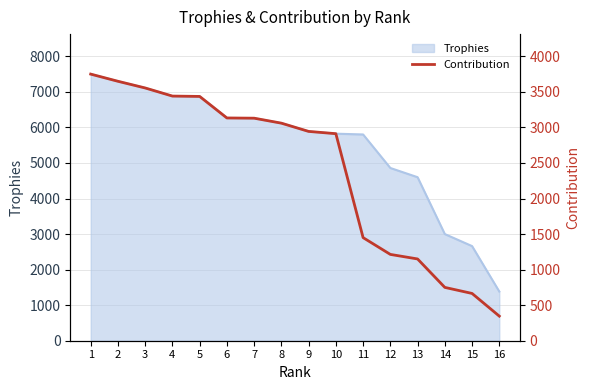

What is the greatest value displayed?

3750